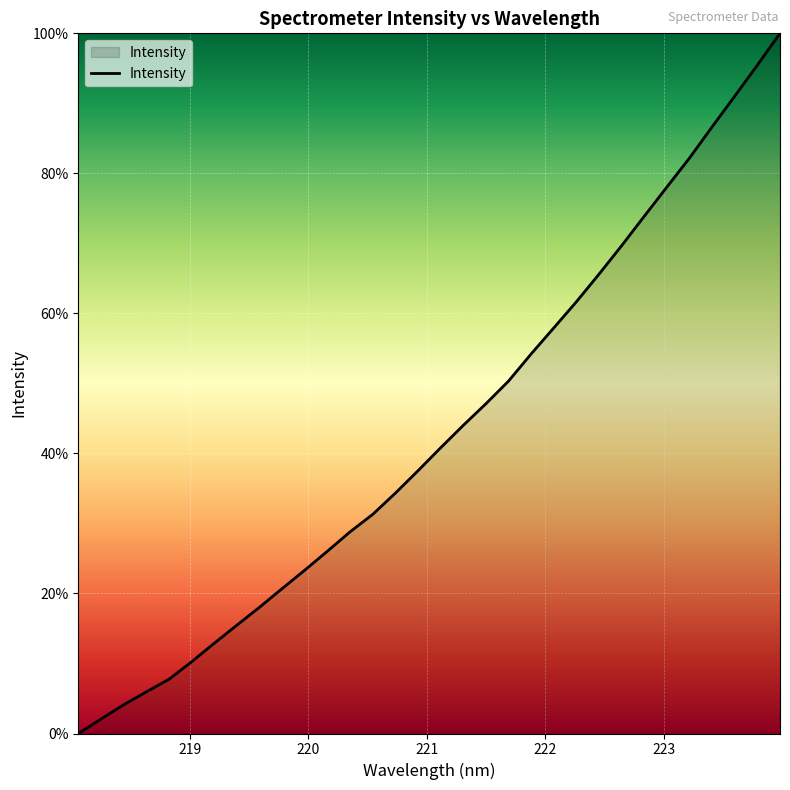

What is the greatest value displayed?

100.0